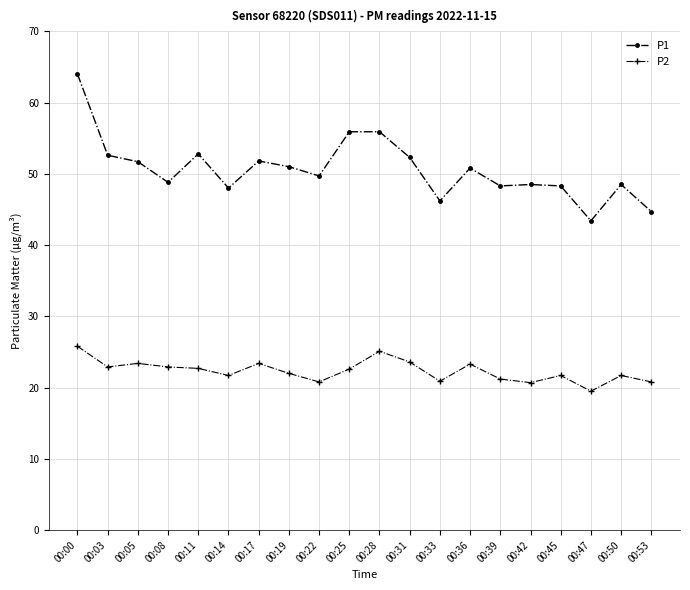

At which category is the sum across all series the highest?

00:00